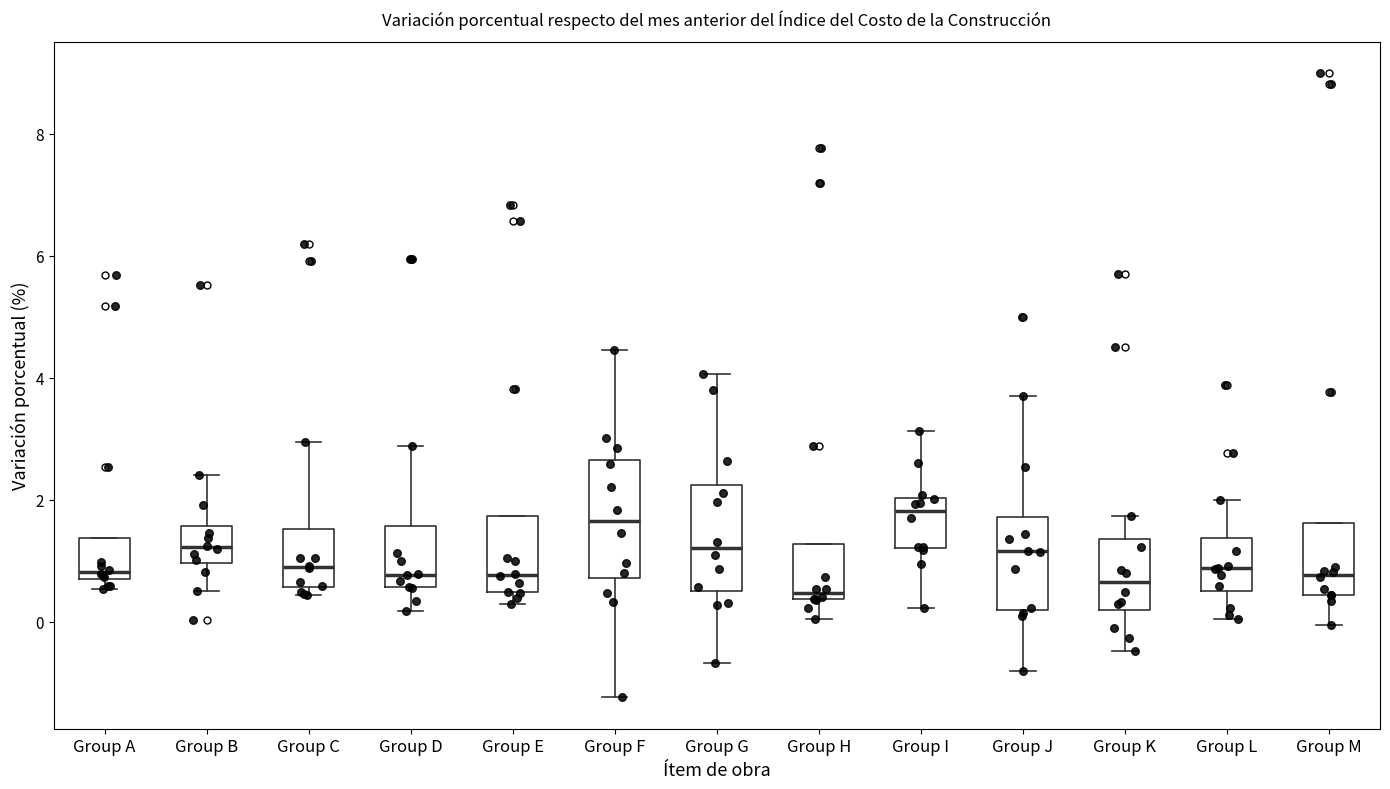

Where is the lower edge of the box for Group D on the y-axis? The values are not printed on the chart, so give them approximately, as read against the axis.

0.6